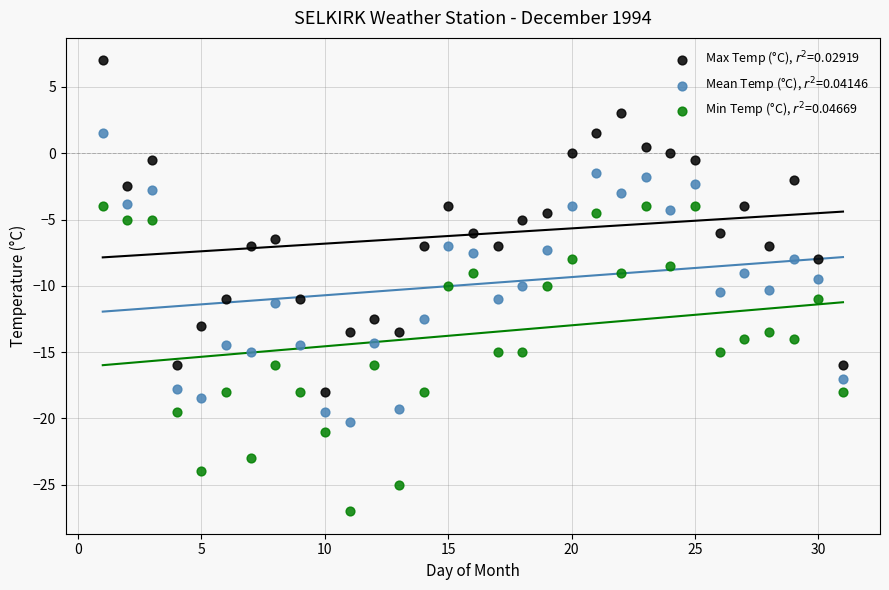

Across all data points, what is the range of X values (max minus min)?

30.0